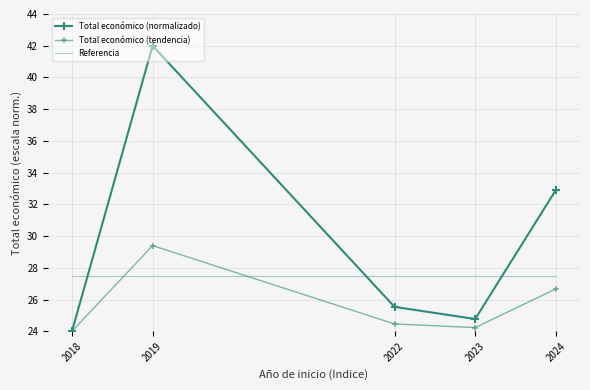

What is the maximum value for Referencia?

27.5